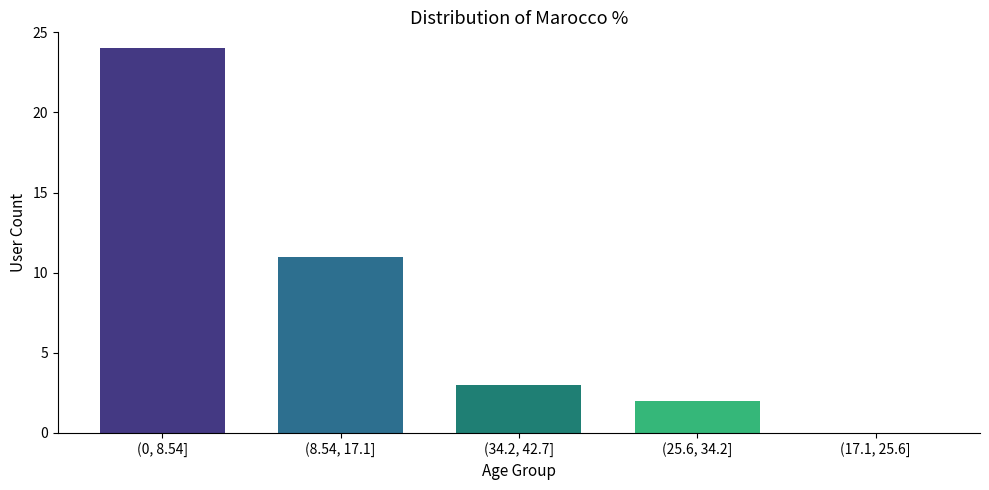

Reading right to left, list all the values displayed in this chart.

(17.1, 25.6]=0	(25.6, 34.2]=2	(34.2, 42.7]=3	(8.54, 17.1]=11	(0, 8.54]=24